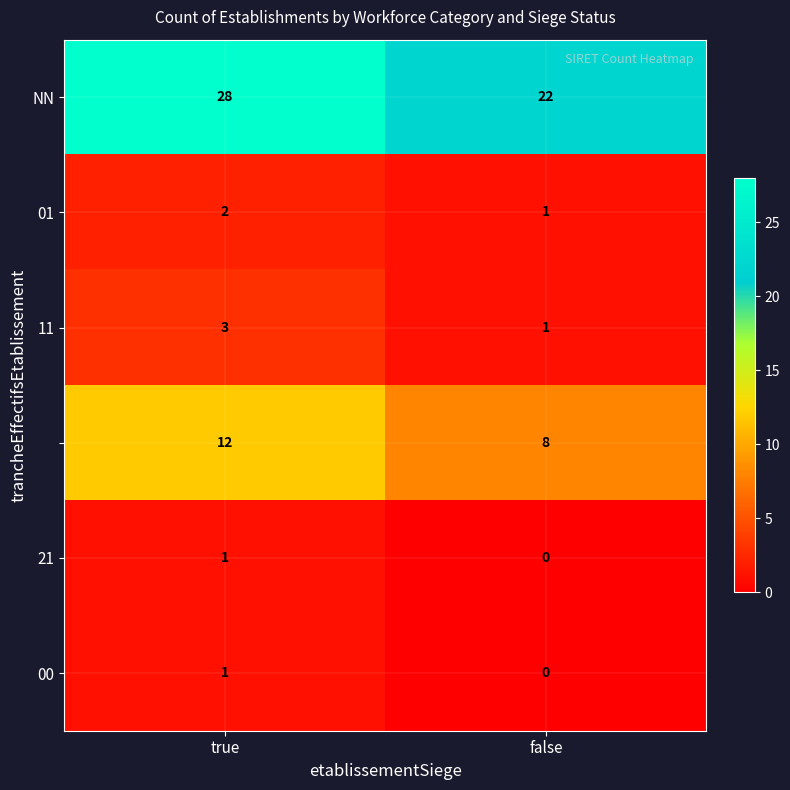

At which category does the chart reach its minimum across all series?

false